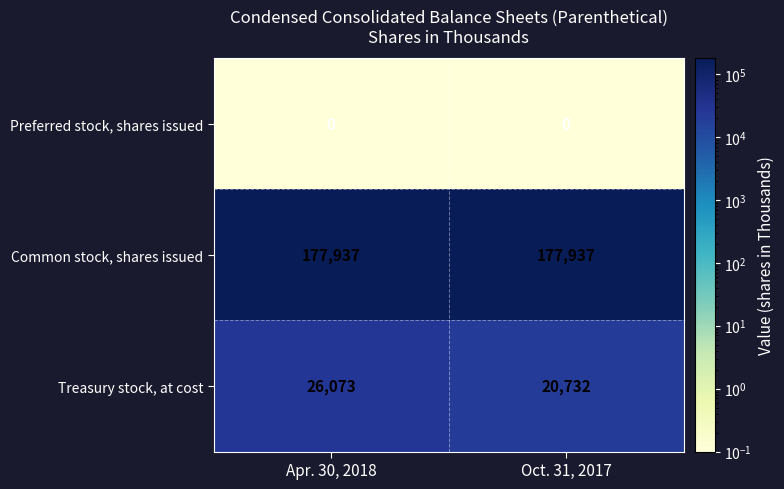

What is the difference between the highest and lowest values at Apr. 30, 2018?

177937